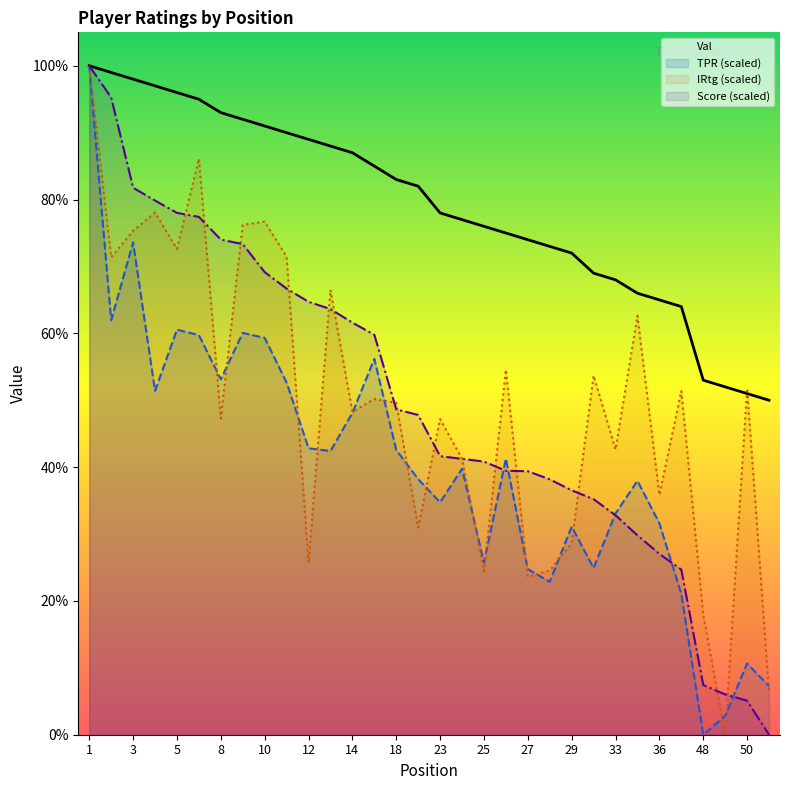

Which series has the widest spread of values?

TPR (scaled)